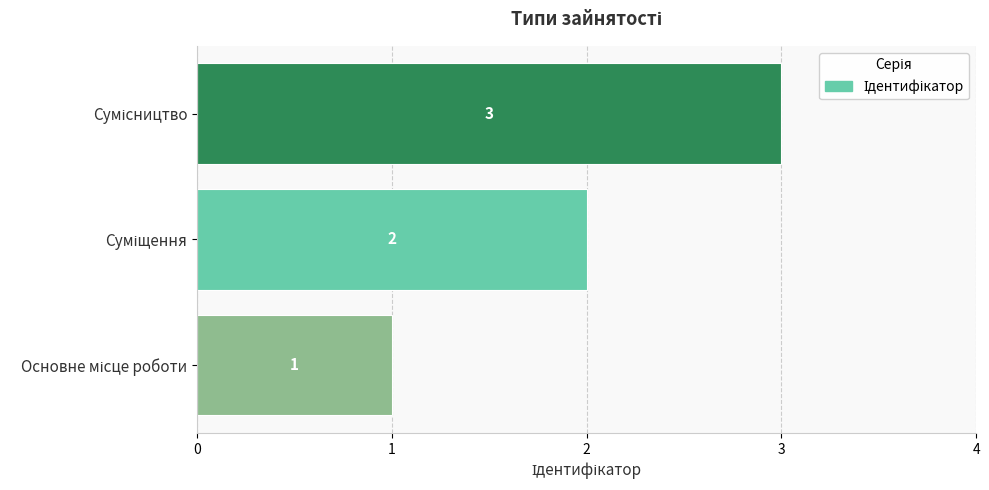

What is the sum of all values?

6